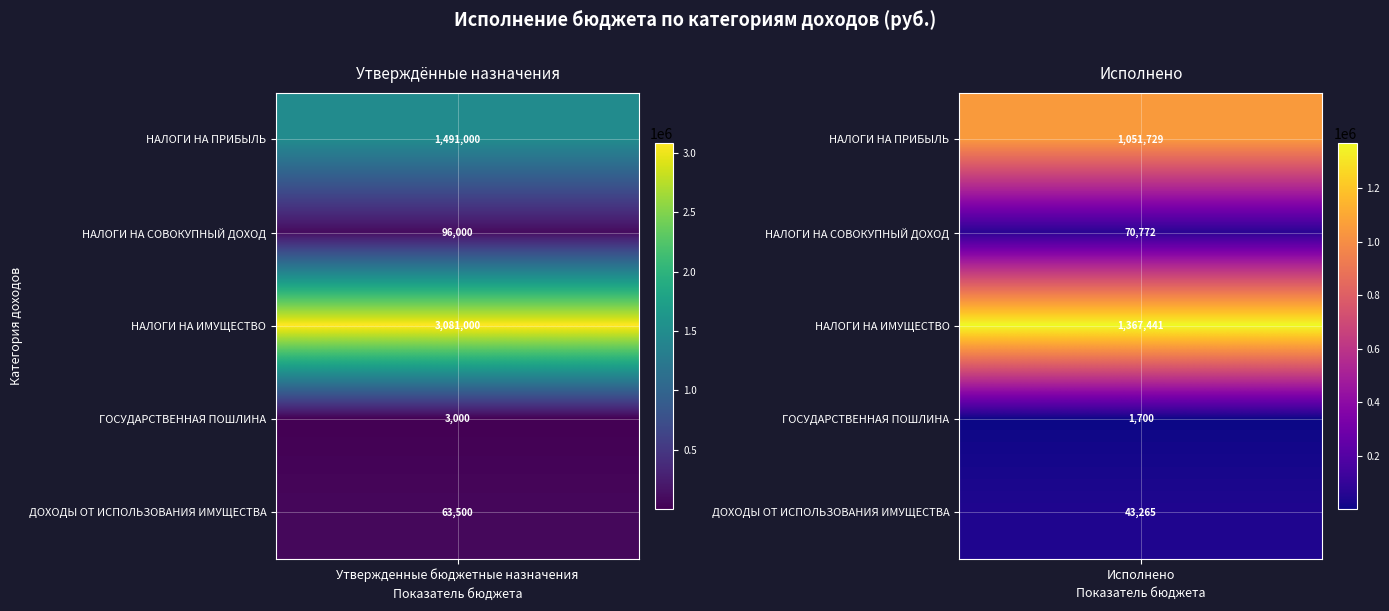

Rank the series by their maximum value, from lowest to highest.

Исполнено, Утвержденные бюджетные назначения